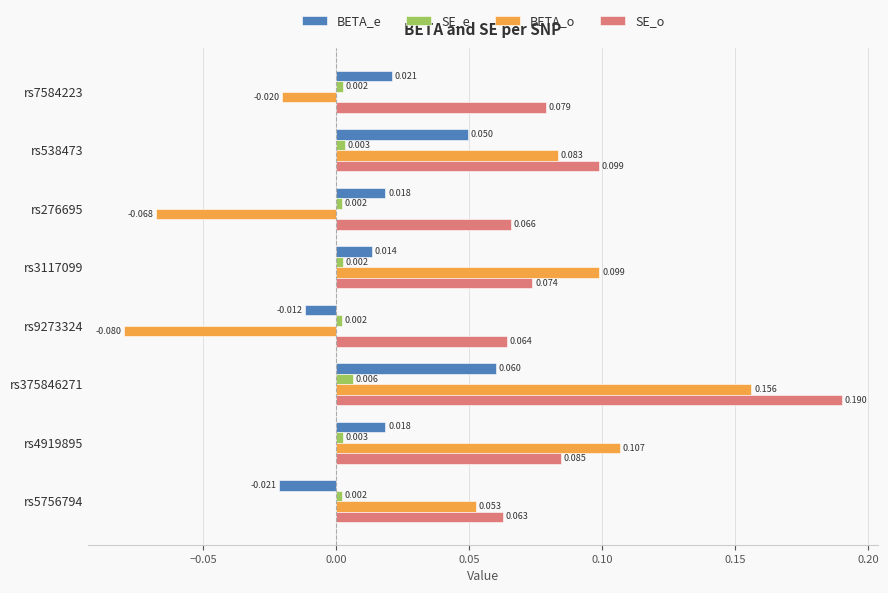

Is the value of SE_o at rs375846271 greater than the value of SE_e at rs9273324?

Yes